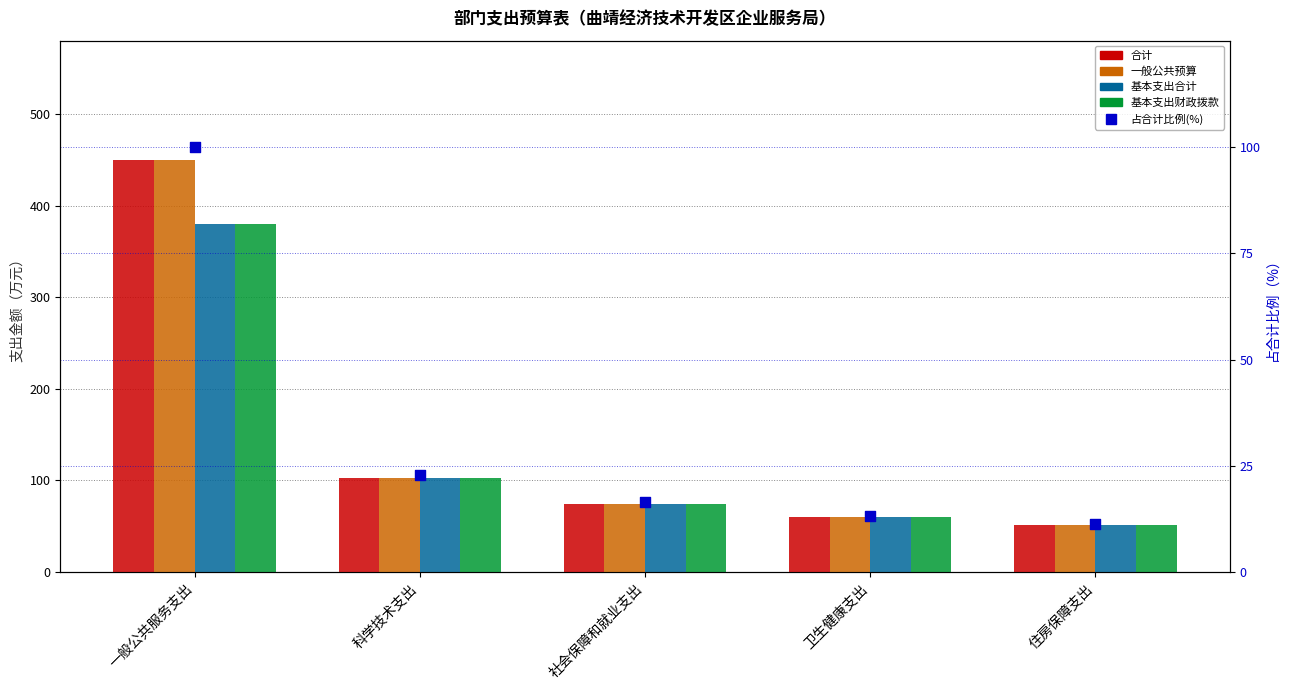

What are all the series names shown in the legend?

合计, 一般公共预算, 基本支出合计, 基本支出财政拨款, 占合计比例(%)